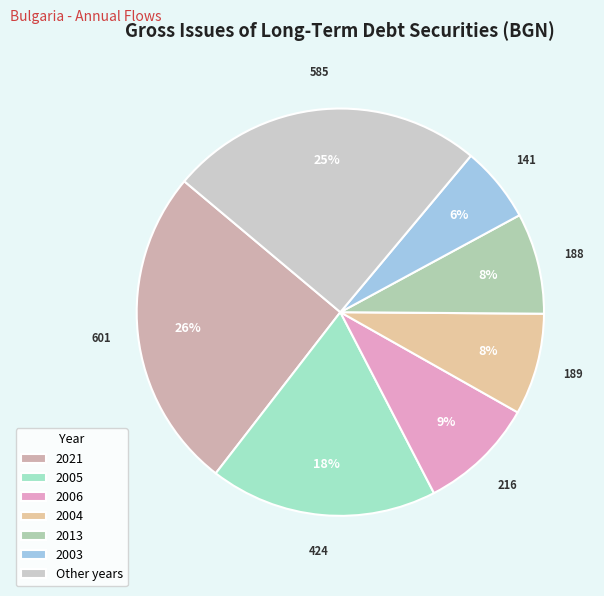

Count the number of slices in the pie.

7